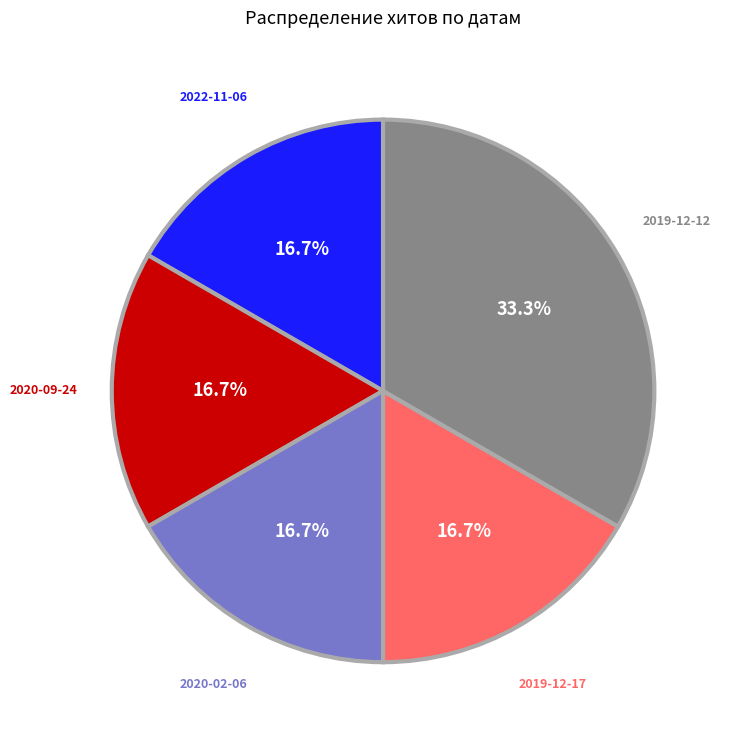

The 2020-09-24 slice represents 17% of the pie. True or false?

True